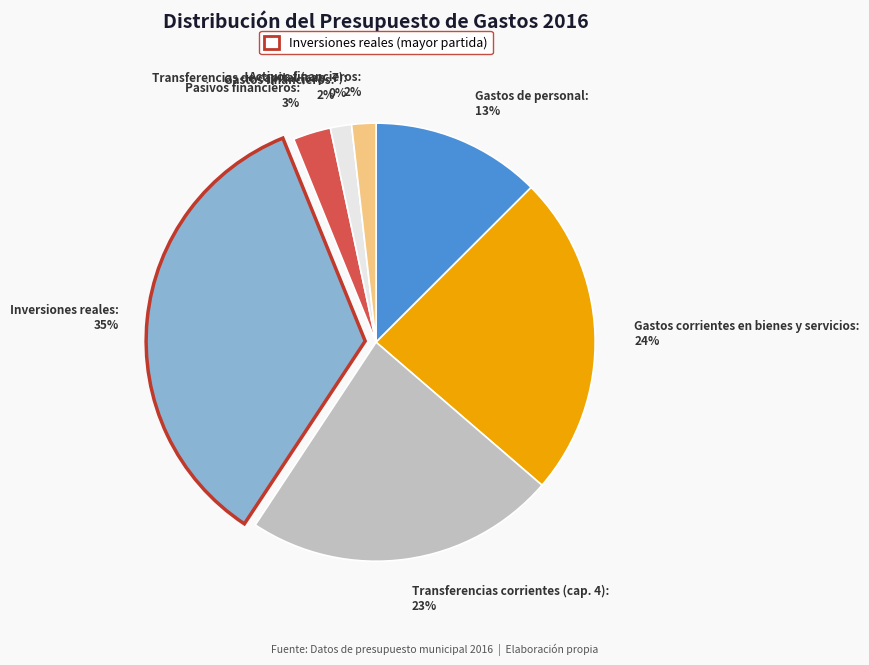

Between Gastos corrientes en bienes y servicios and Pasivos financieros, which is larger?

Gastos corrientes en bienes y servicios